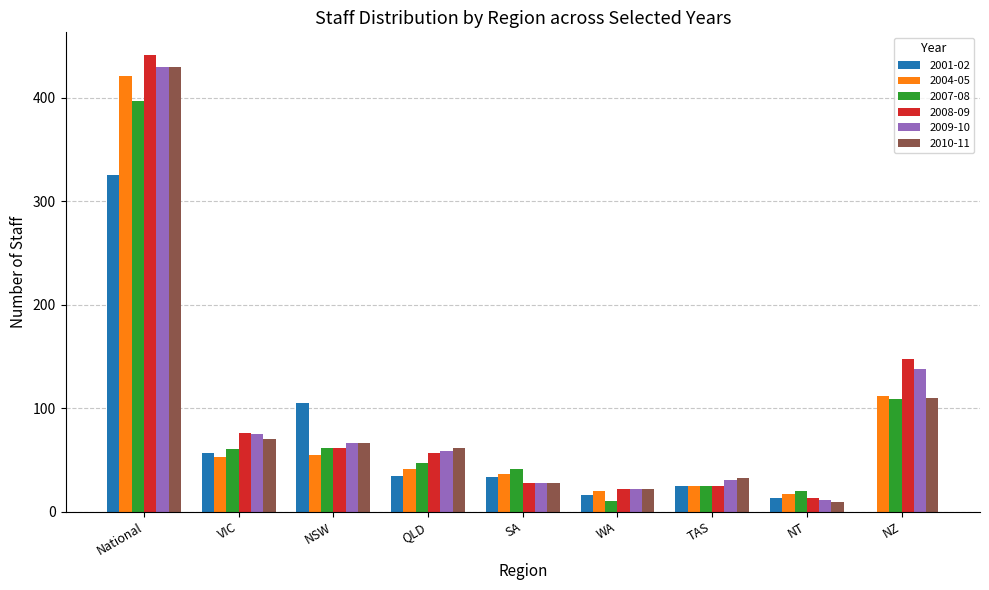

What is the sum of the 2010-11 values at National and WA?

451.8